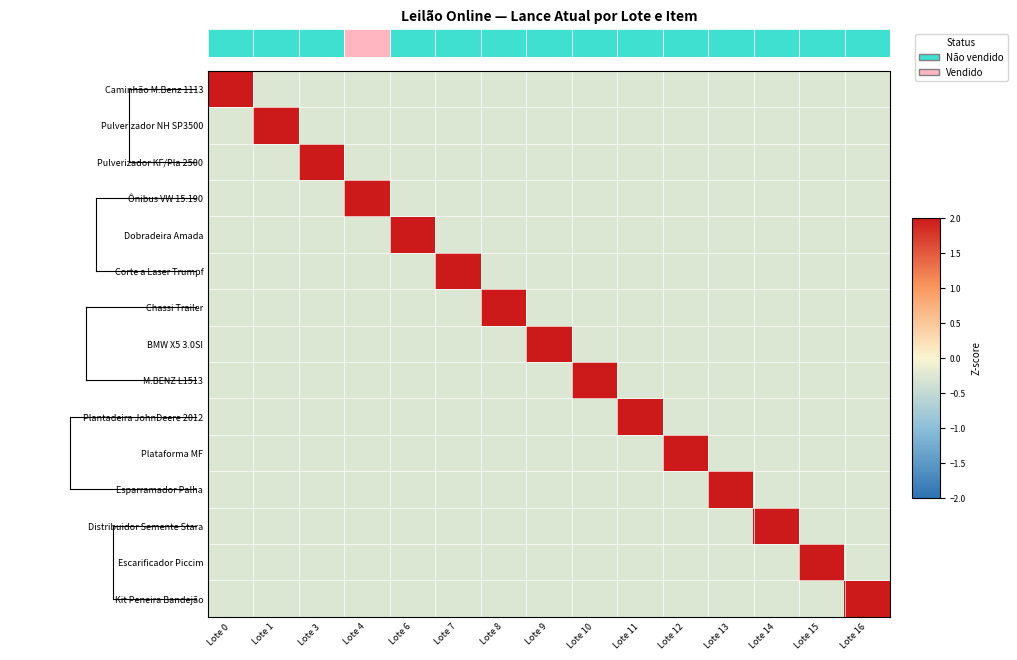

At which category is the sum across all series the highest?

Lote 7